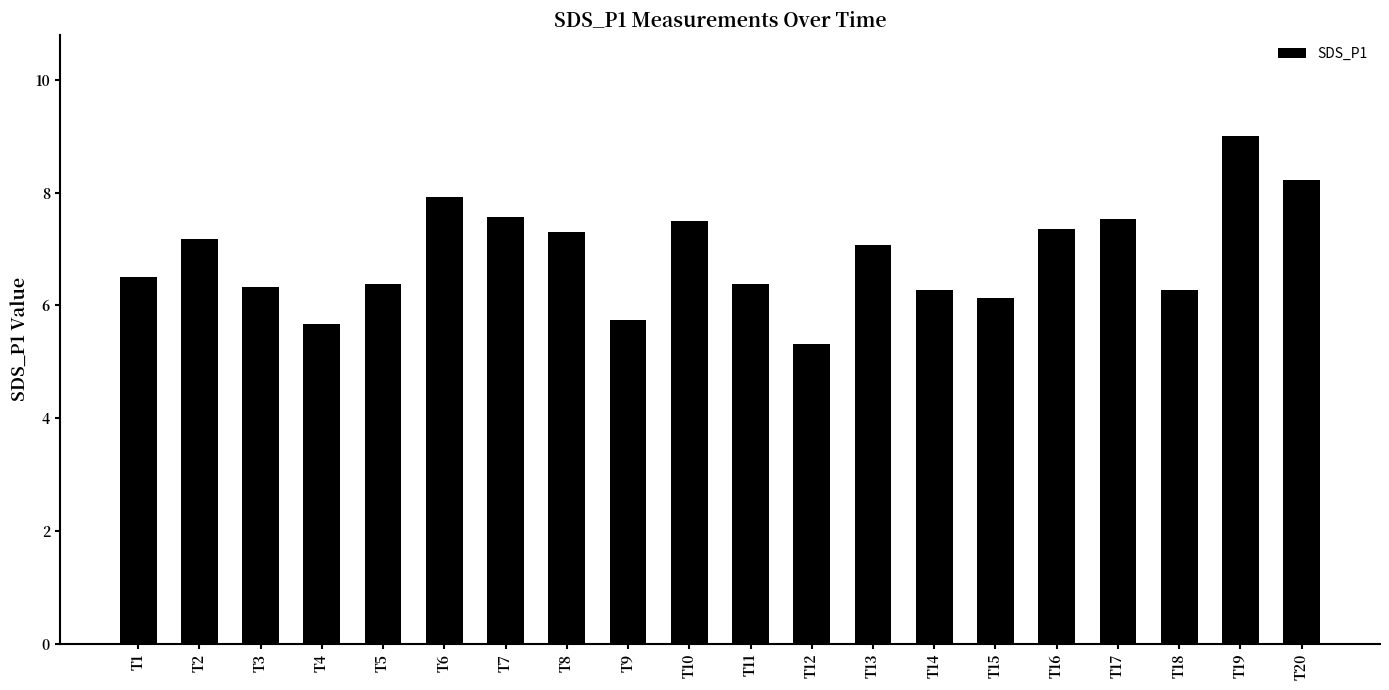

What is the minimum value shown in the chart?

5.3